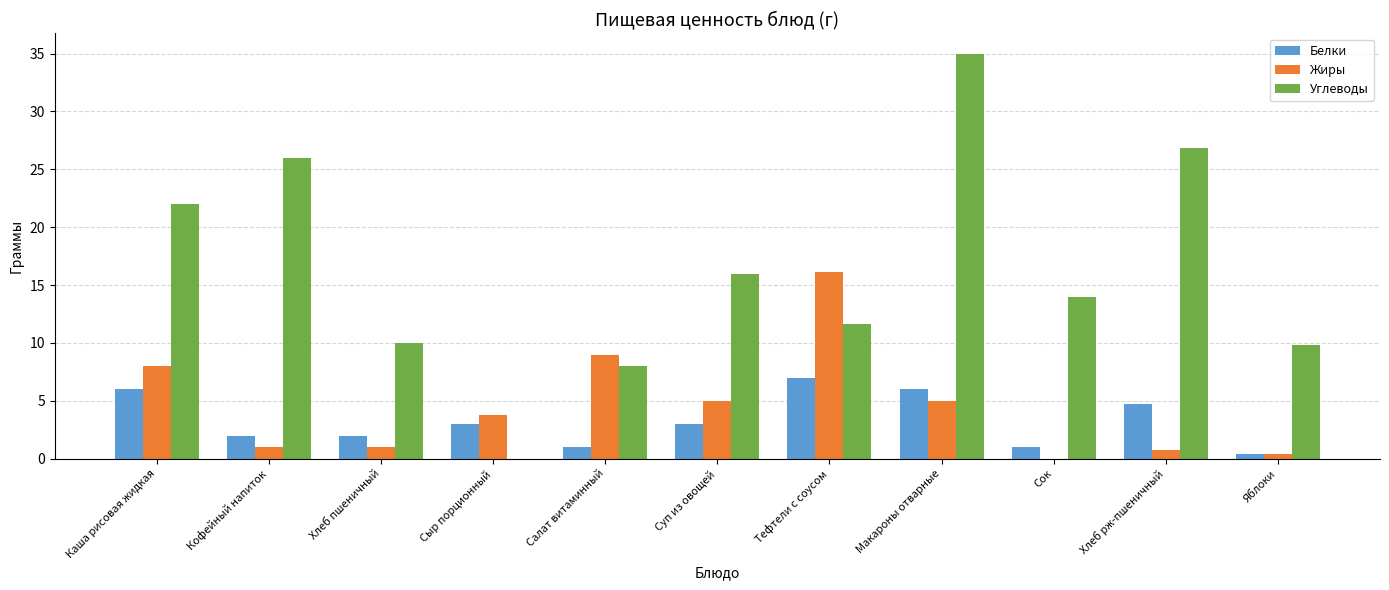

The value of Углеводы at Хлеб рж-пшеничный is 26.8. True or false?

True